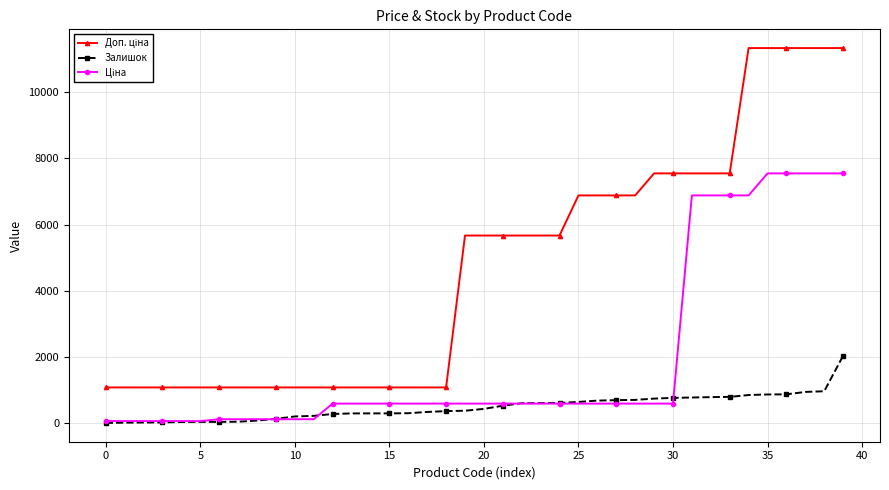

At how many categories does at least one series exceed 9088?

6